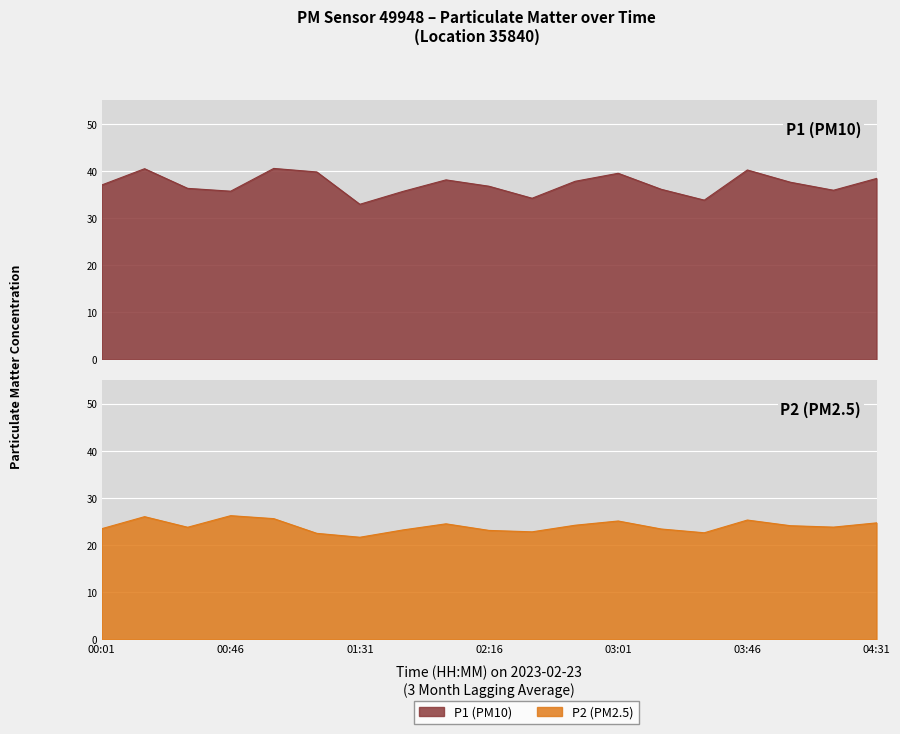

Which series has the largest total across all categories?

P1